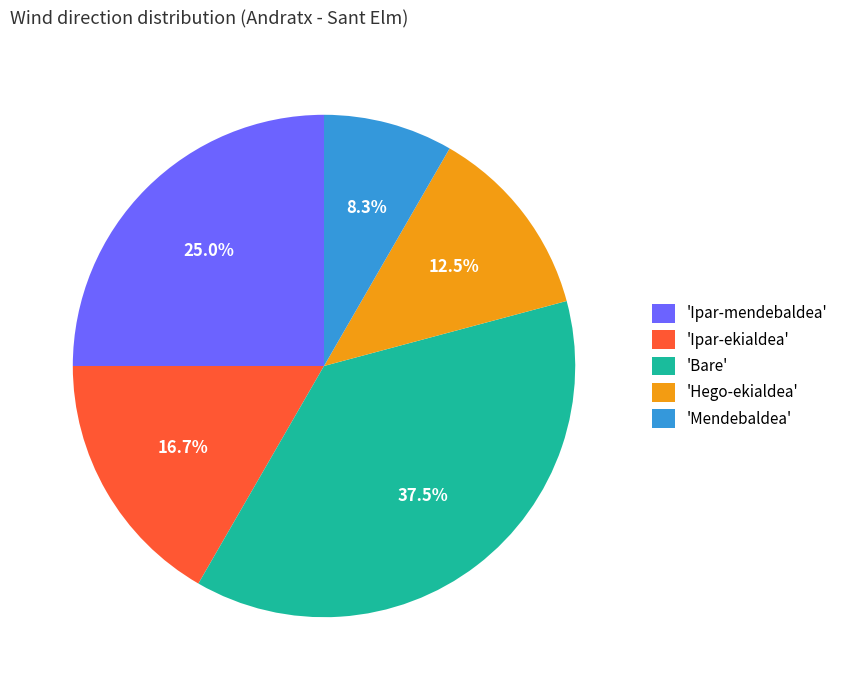

What portion of the pie excludes 'Ipar-ekialdea'?

83.3%